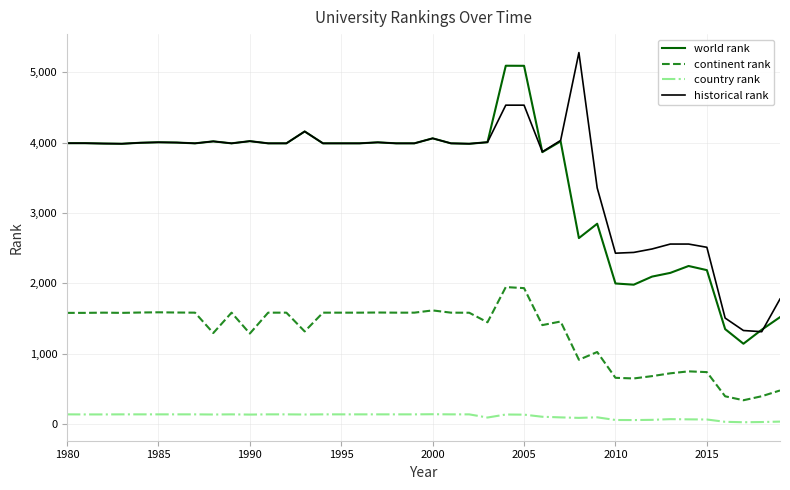

True or false: continent rank and historical rank intersect in this chart.

False